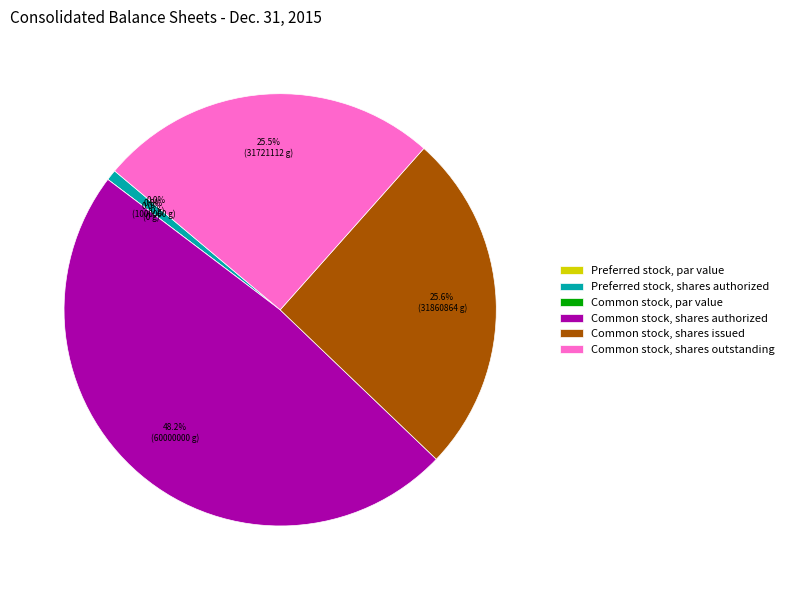

Is there a majority slice in this chart?

No